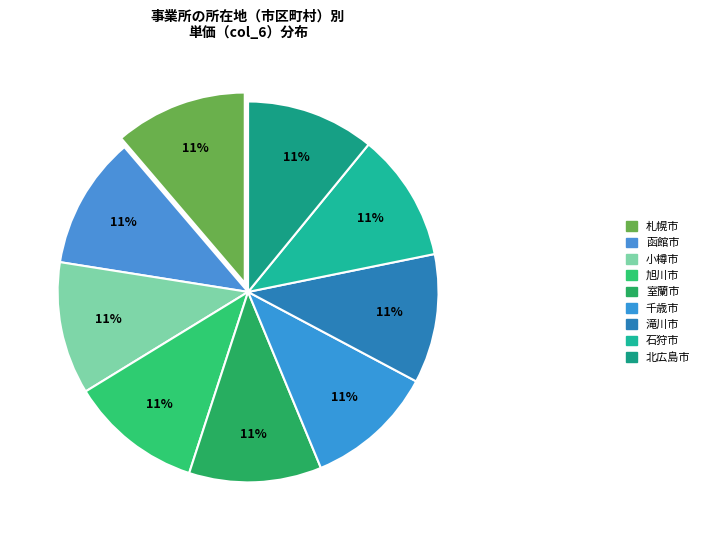

The 滝川市 slice represents 19% of the pie. True or false?

False